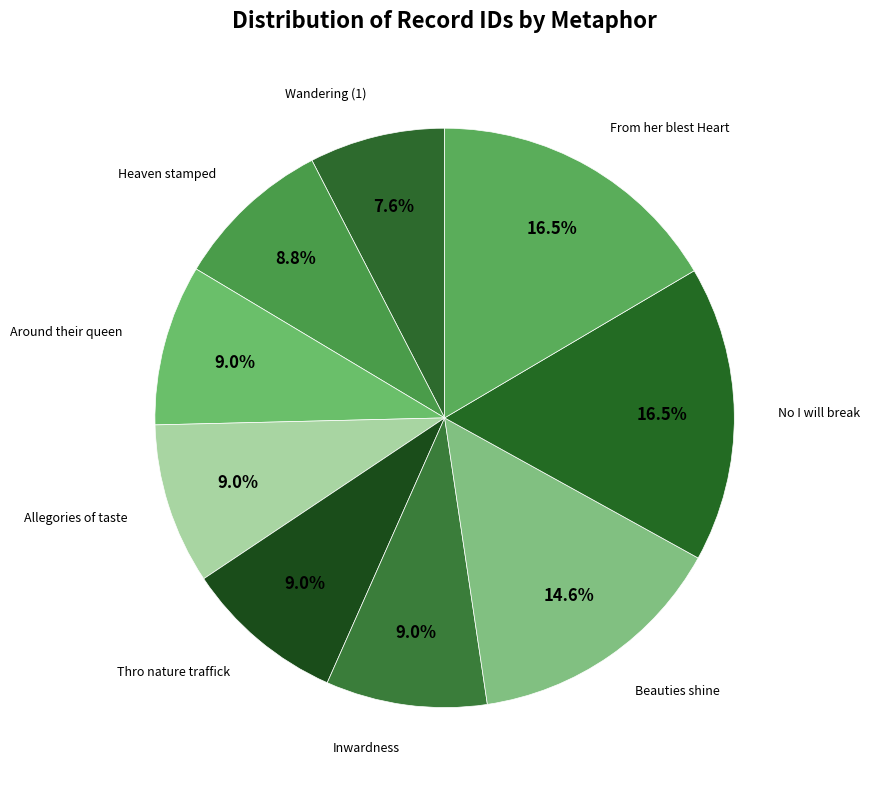

How many segments does this pie chart have?

9